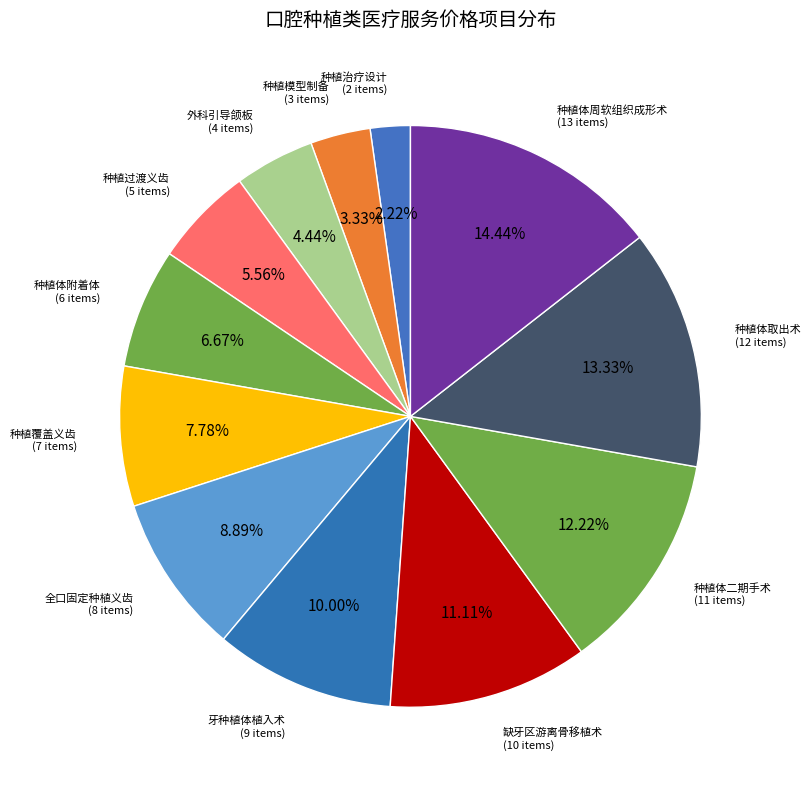

How many segments does this pie chart have?

12